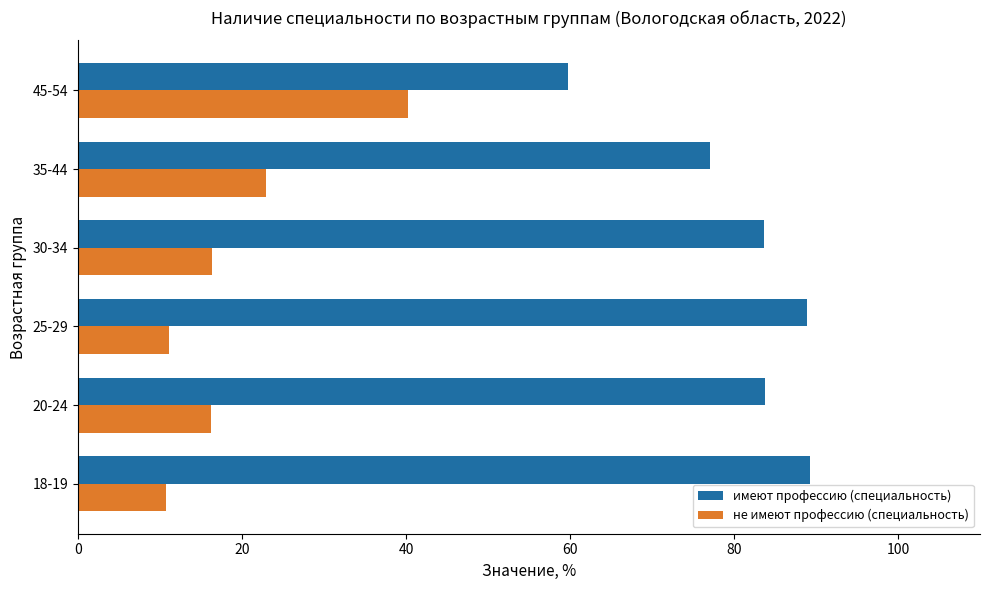

Rank the series by their average value, from lowest to highest.

не имеют профессию (специальность), имеют профессию (специальность)